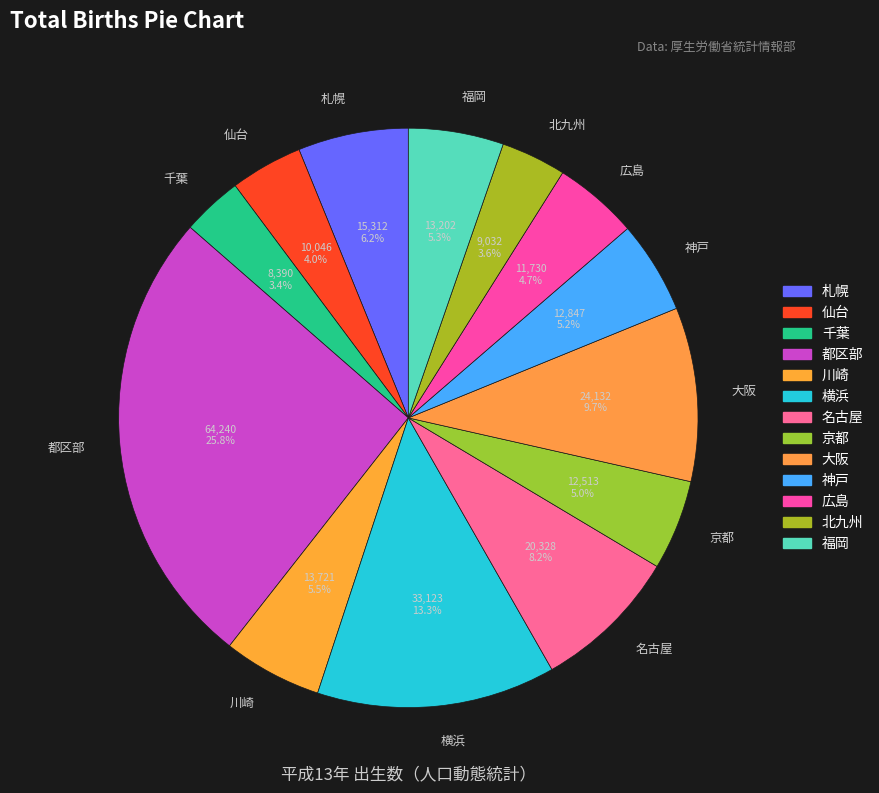

True or false: 大阪 accounts for 19% of the total.

False